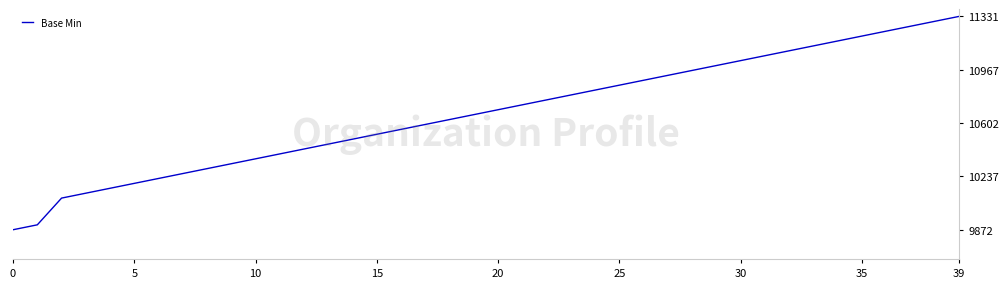

Count the number of categories in the chart.

40